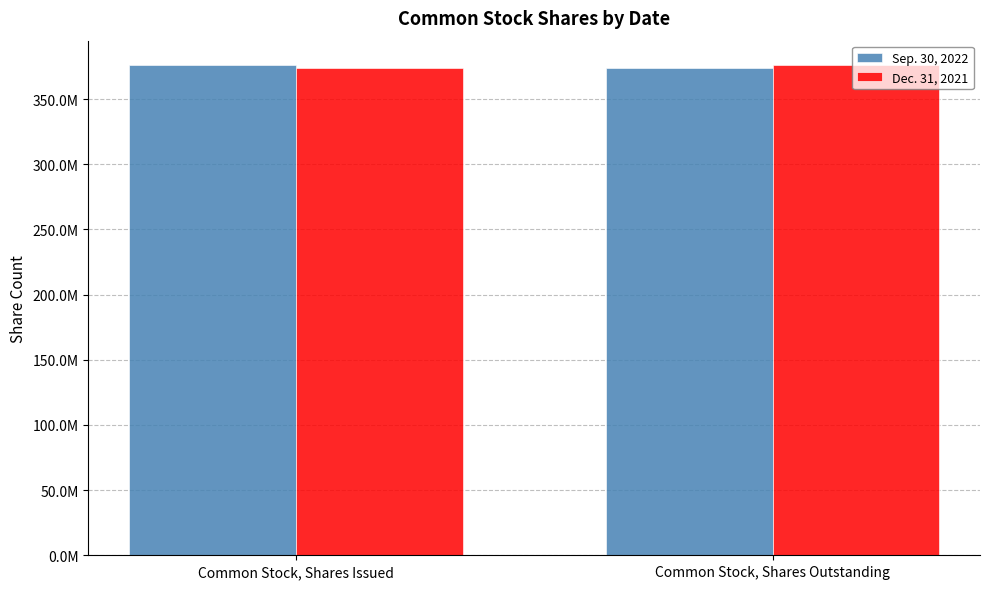

Are the bars grouped side by side (vs. stacked)?

Yes